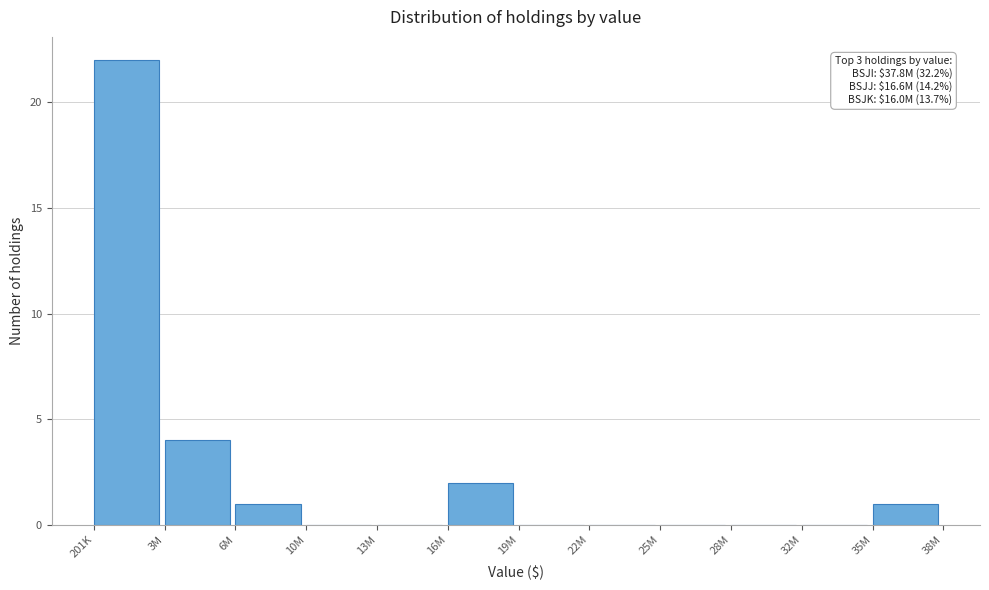

Reading left to right, list all the values displayed in this chart.

201K=22	3M=4	6M=1	10M=0	13M=0	16M=2	19M=0	22M=0	25M=0	28M=0	32M=0	35M=1